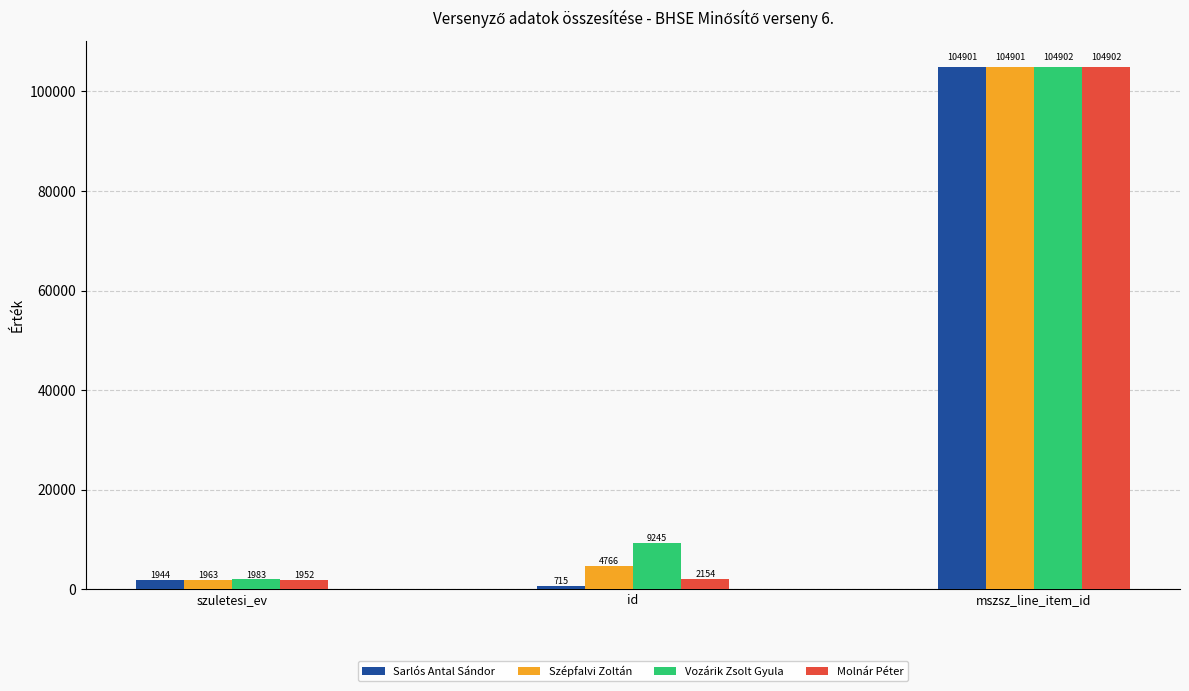

List the labels in order of Sarlós Antal Sándor value, largest first.

mszsz_line_item_id, szuletesi_ev, id